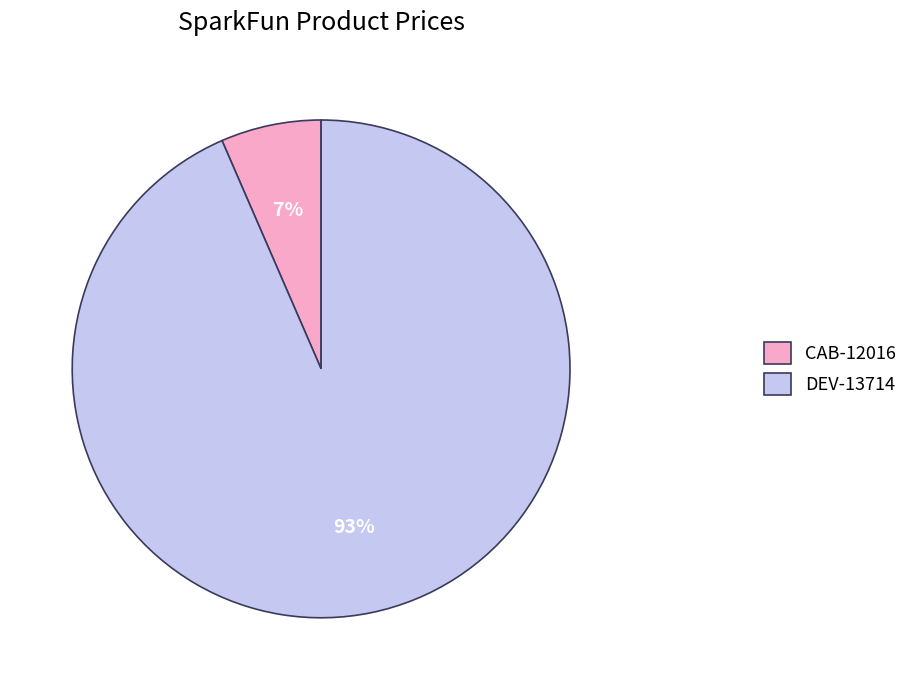

To the nearest percent, what is the average slice percentage?

50%